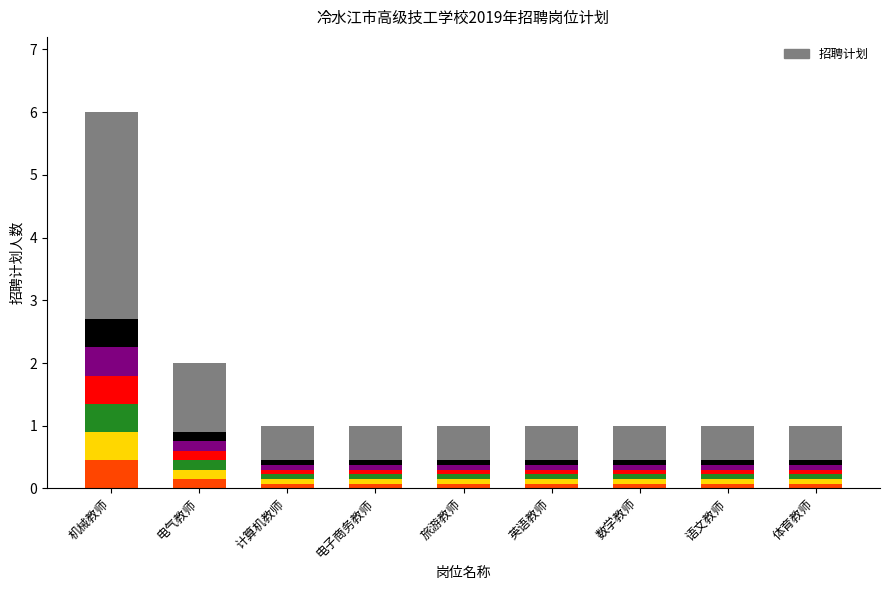

At how many categories does at least one series exceed 0?

9